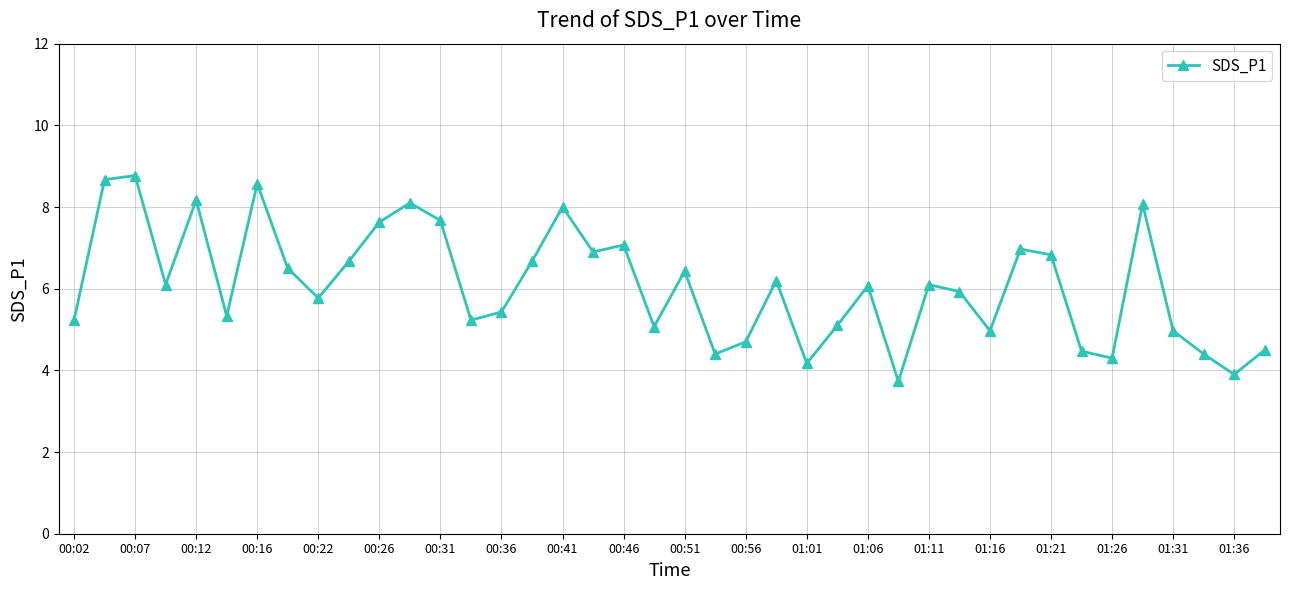

What is the difference between the maximum and minimum values?

5.0